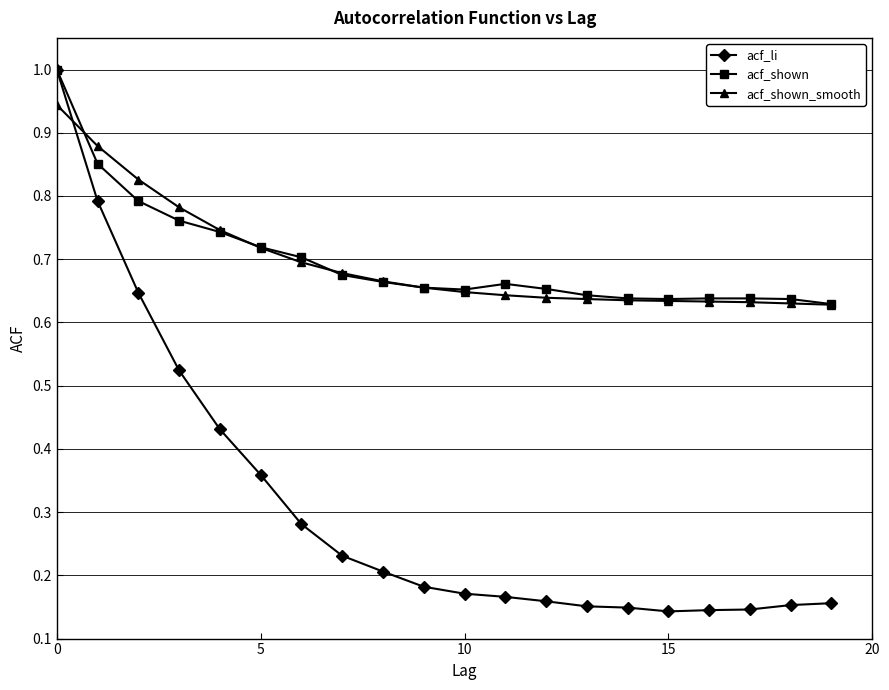

True or false: acf_li and acf_shown_smooth intersect in this chart.

True